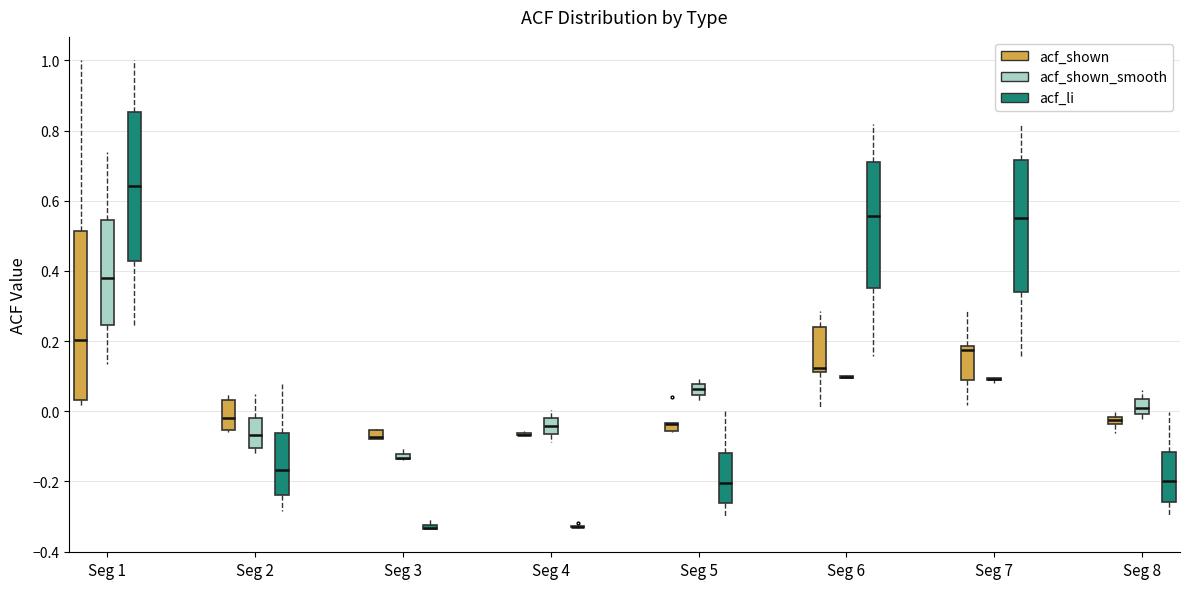

Comparing the boxes themselves (not the whiskers), which one is the tallest?

Seg 1 (acf_shown)